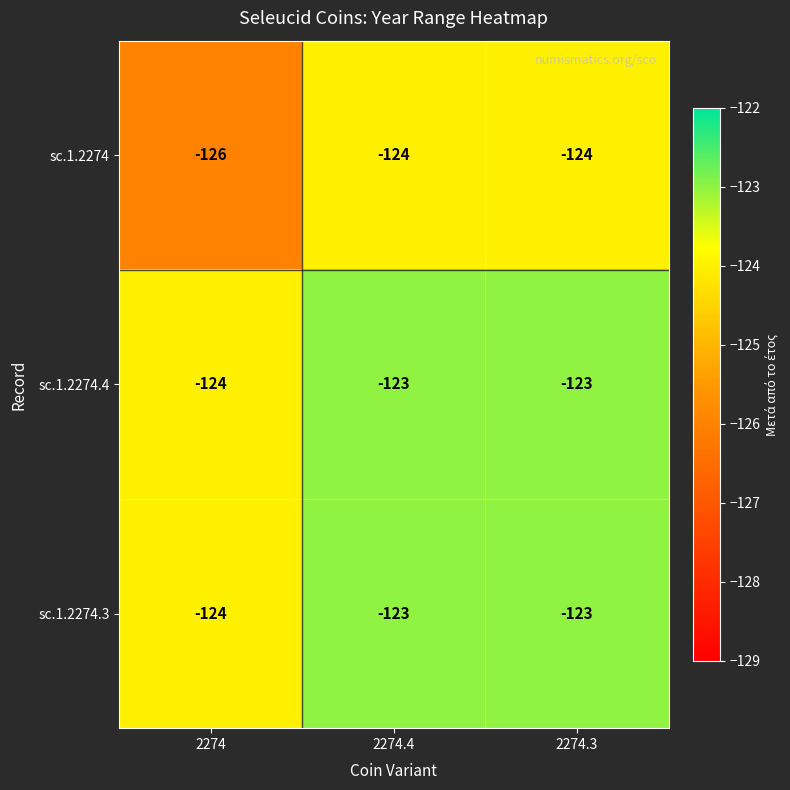

How many data points in sc.1.2274.3 are less than -123?

1